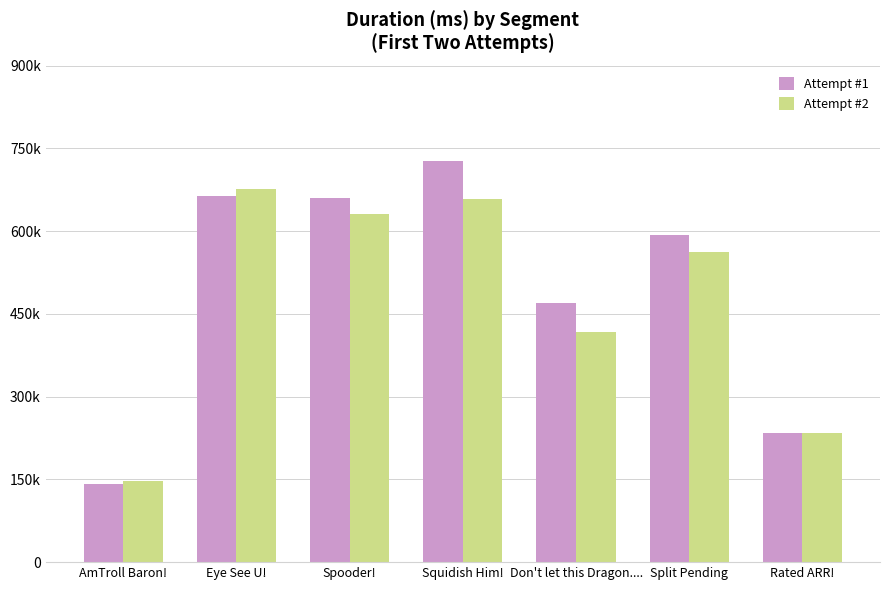

What is the sum of all Attempt #1 values?

3491323